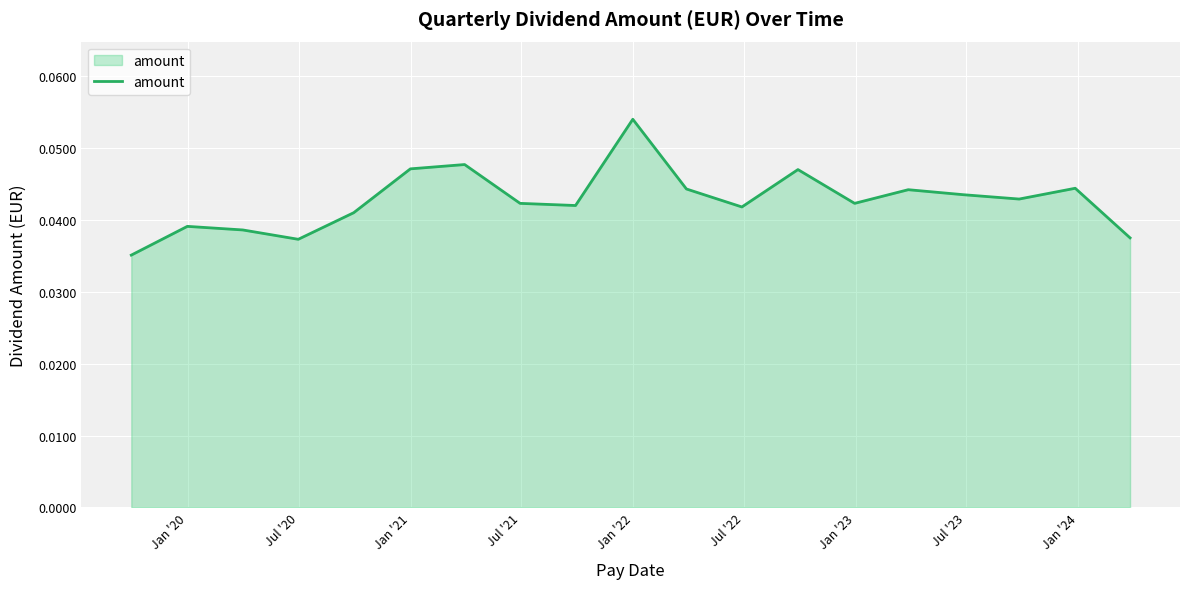

How many lines are shown in the chart?

1